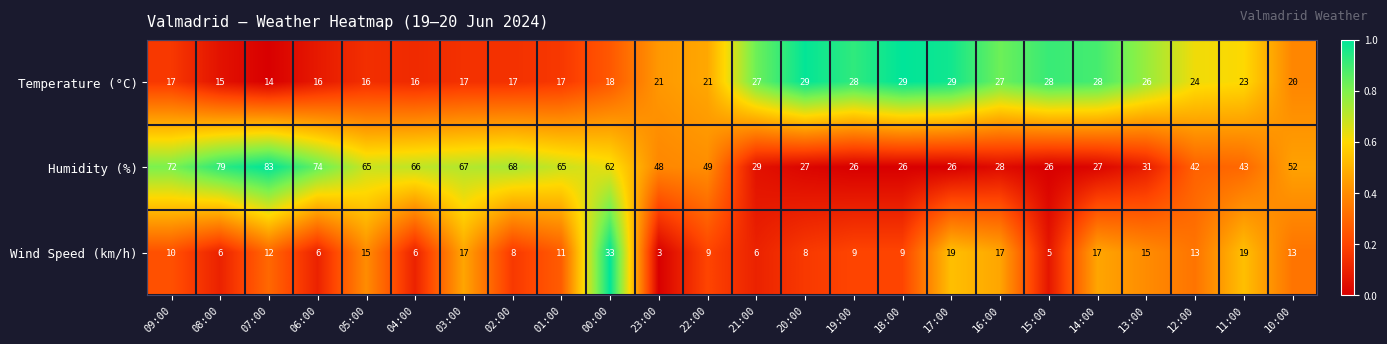

At which category does the chart reach its peak across all series?

07:00